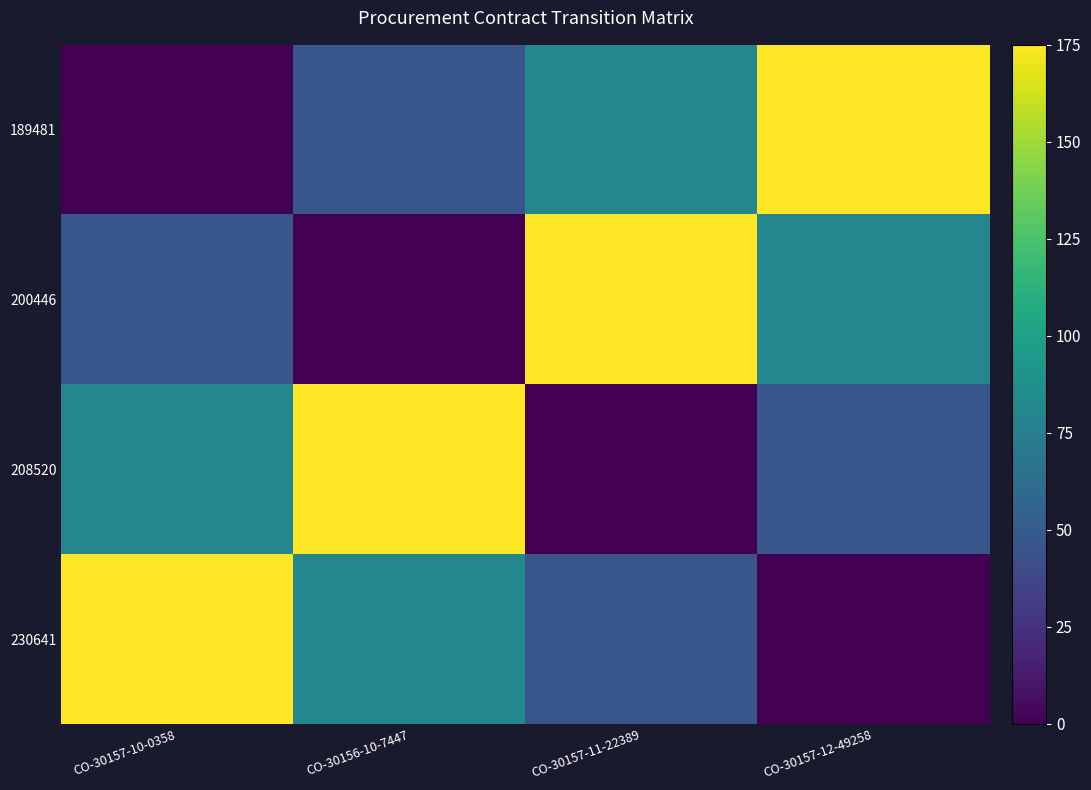

Which series has the largest total across all categories?

189481